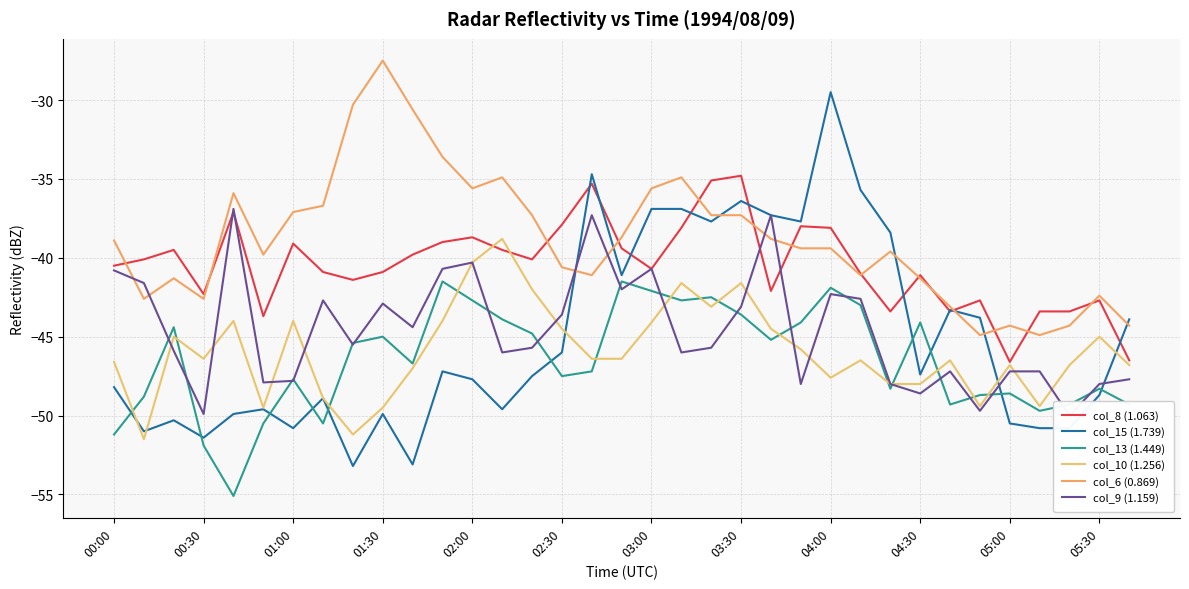

Is the value of col_9 (1.159) at 23 greater than the value of col_6 (0.869) at 01:30?

No